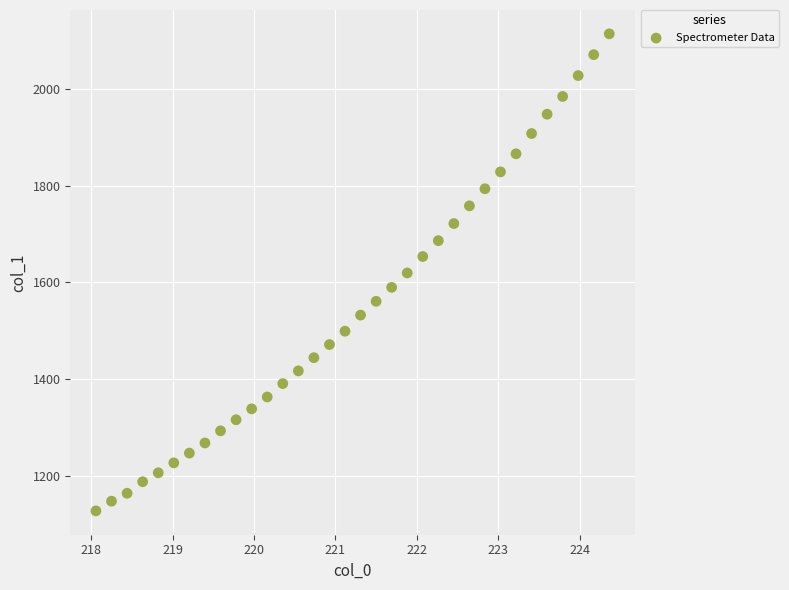

What is the range of Y values (max minus min)?

986.4